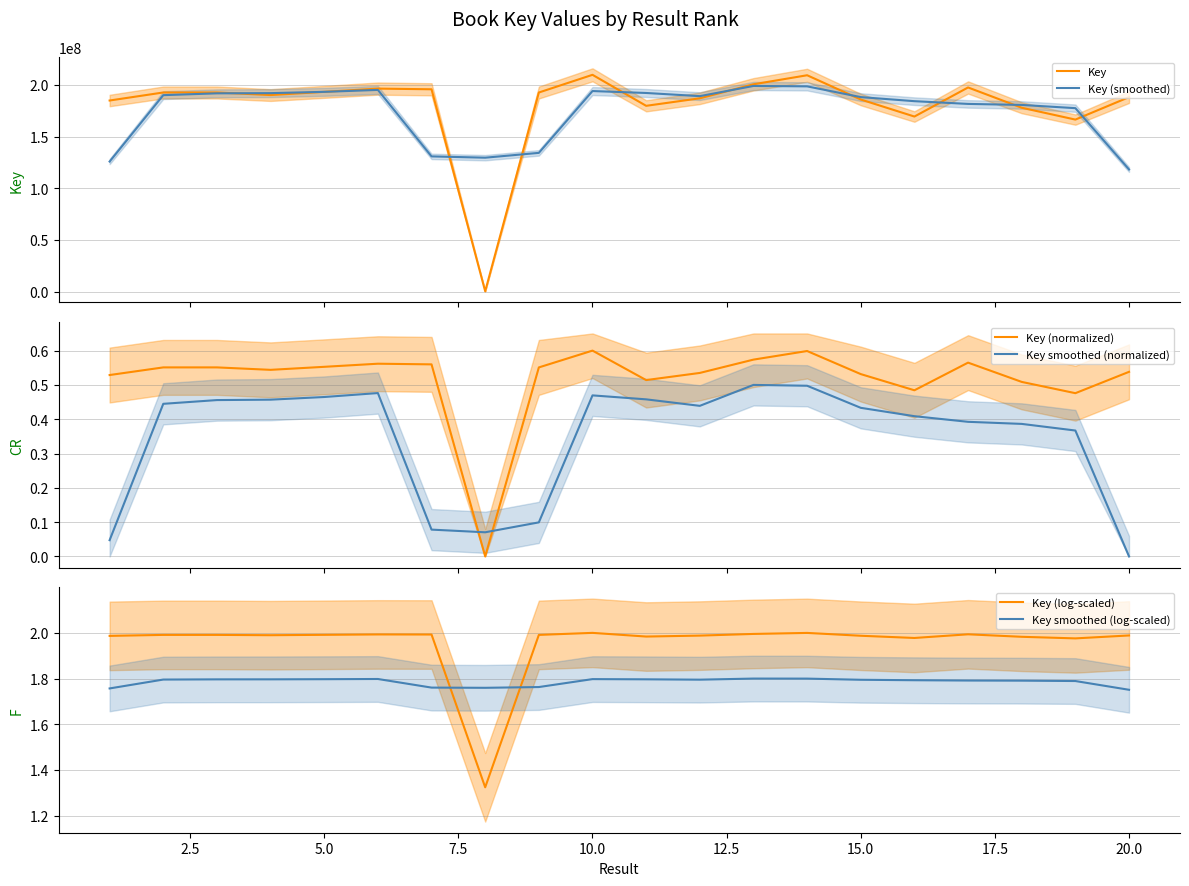

True or false: Key (log-scaled) has a value of 3.3 at 20.0.

False